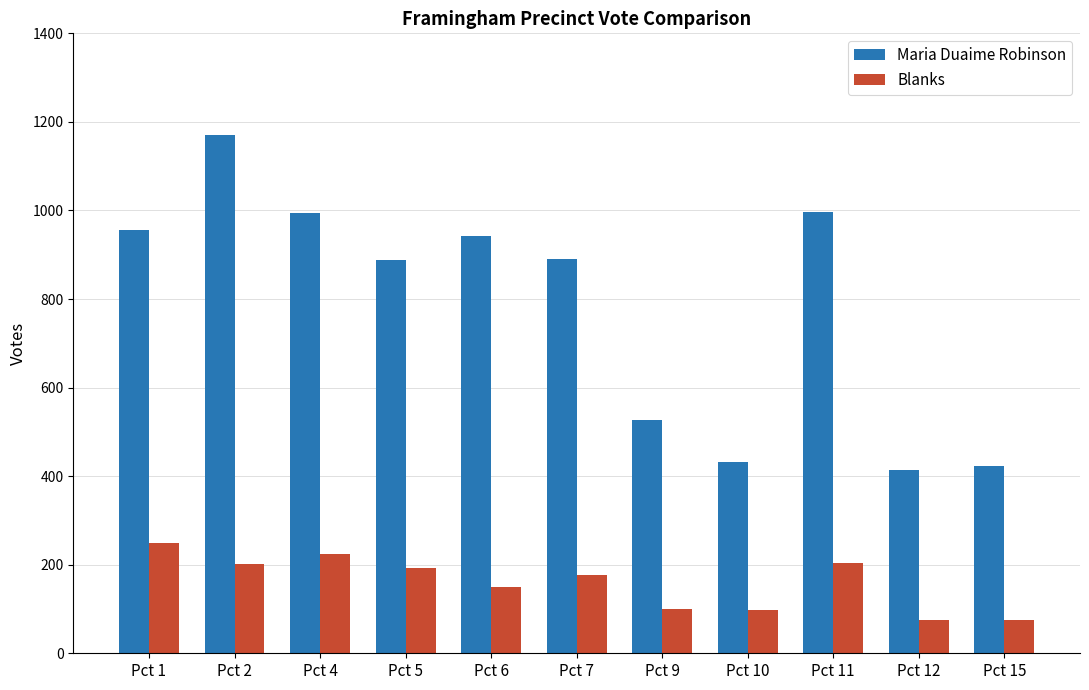

At which label does Maria Duaime Robinson reach its peak?

Pct 2